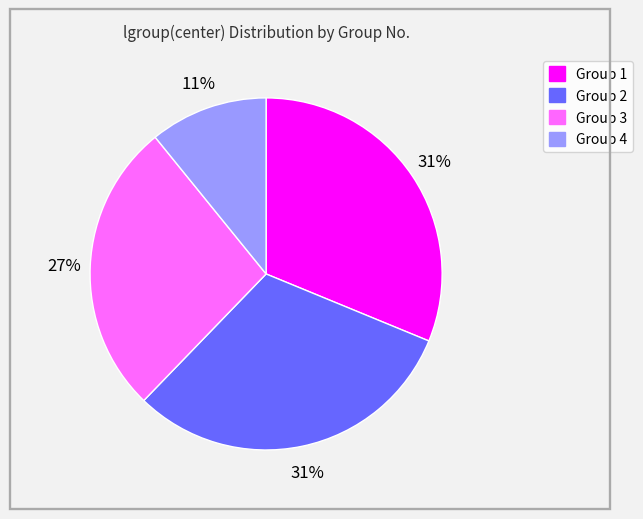

To the nearest percent, what is the difference between the largest and smallest slice percentages?

20%